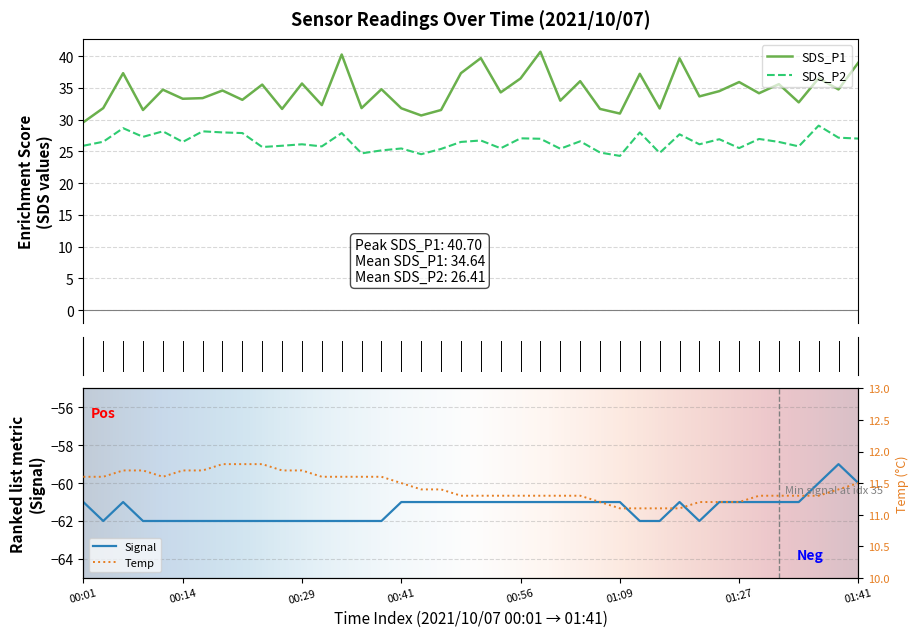

Which category has the lowest value in the SDS_P1 series?

00:01